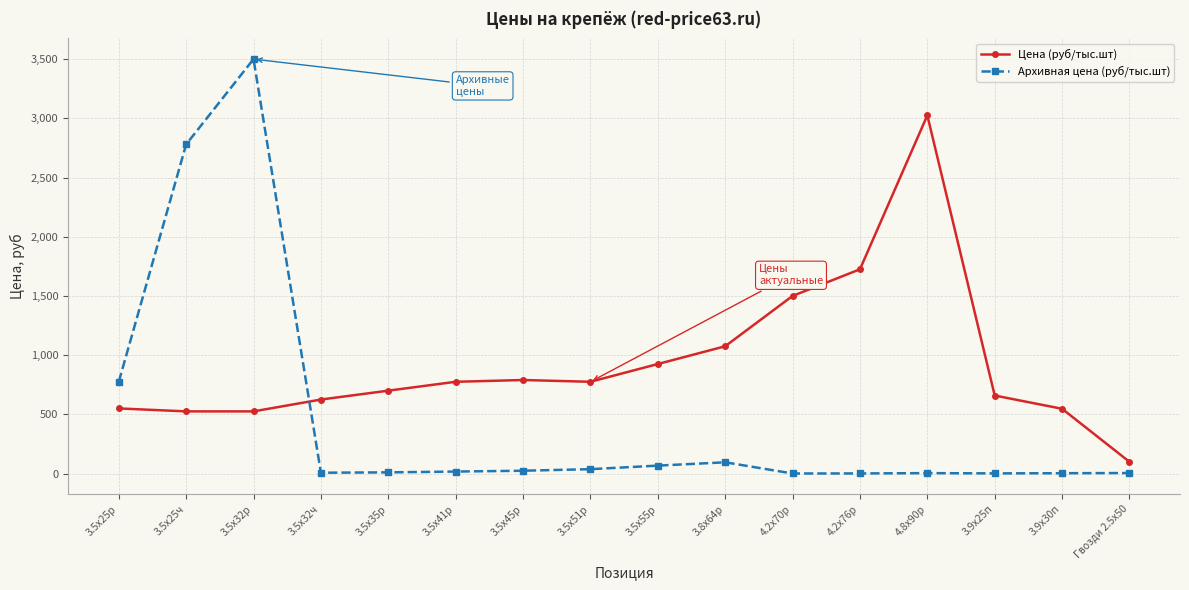

Which label corresponds to the largest value in the chart?

3.5x32р